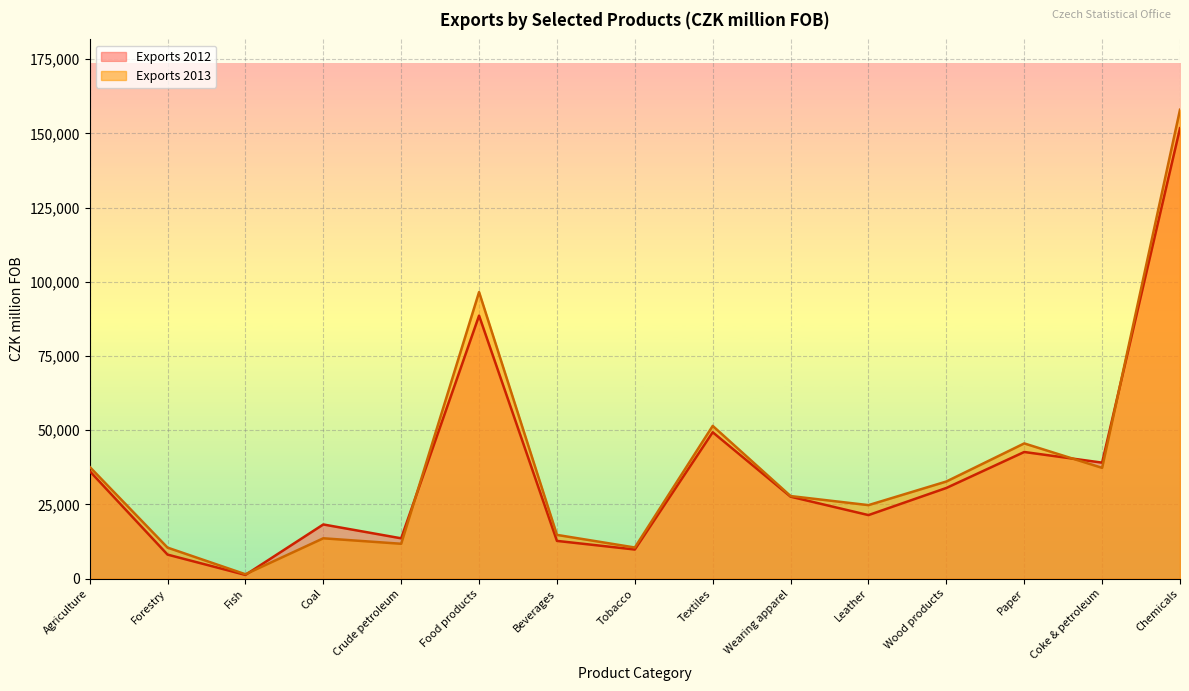

At how many categories does at least one series exceed 90871?

2